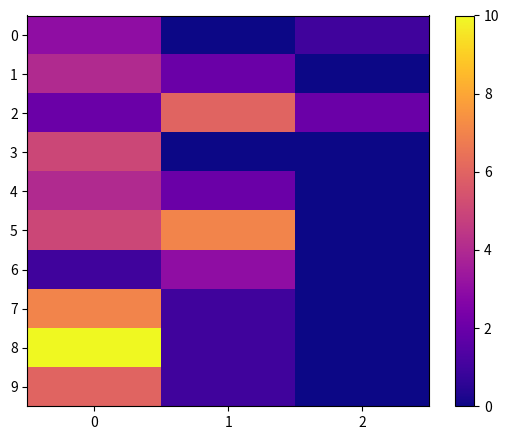

How many data points does each series have?

3